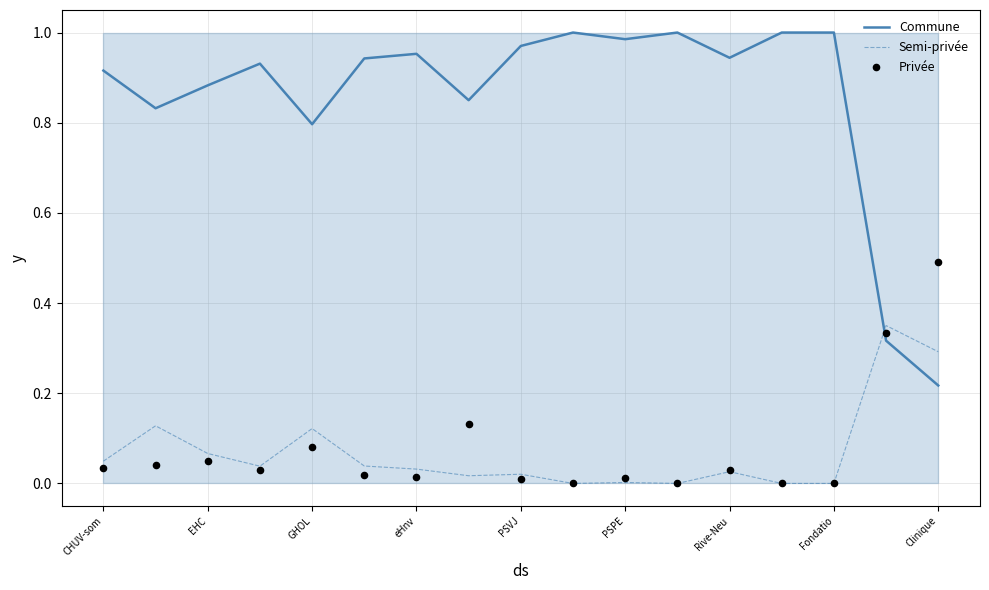

Which series reaches the maximum Y coordinate?

Commune